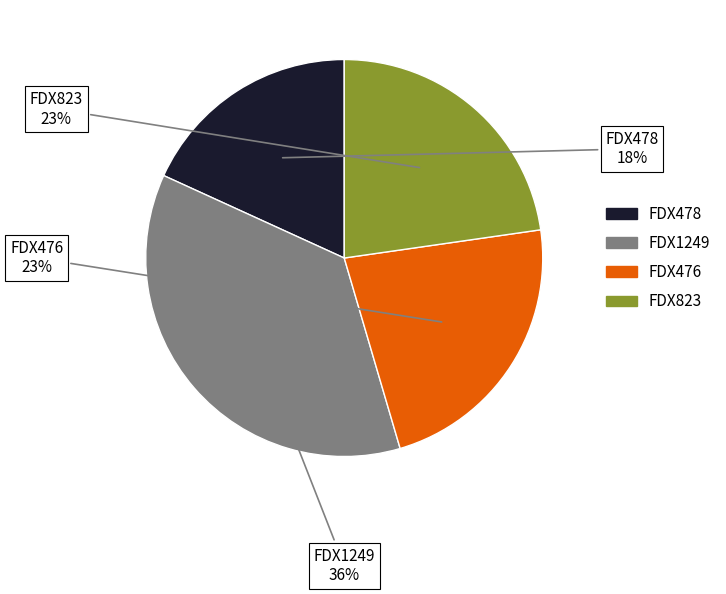

Count the number of slices in the pie.

4